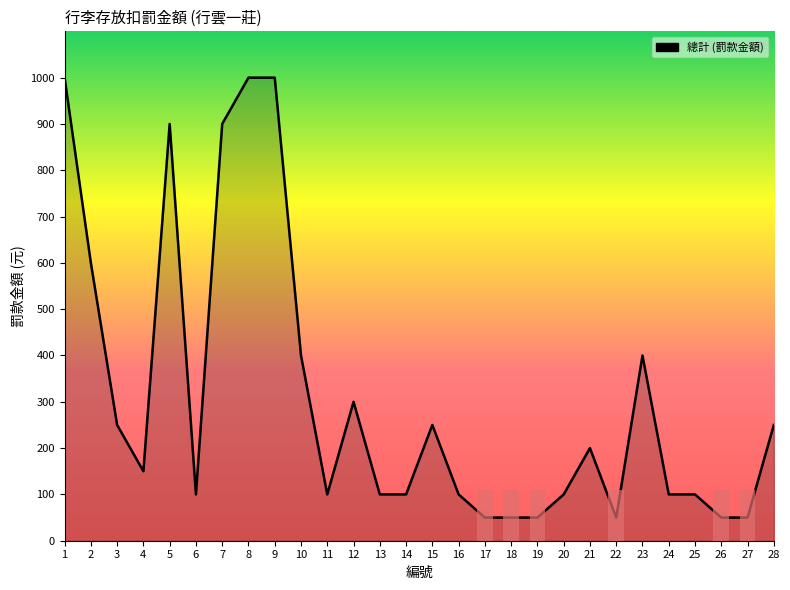

Approximately how many times larger is the value at 22 compared to 16?

0.5